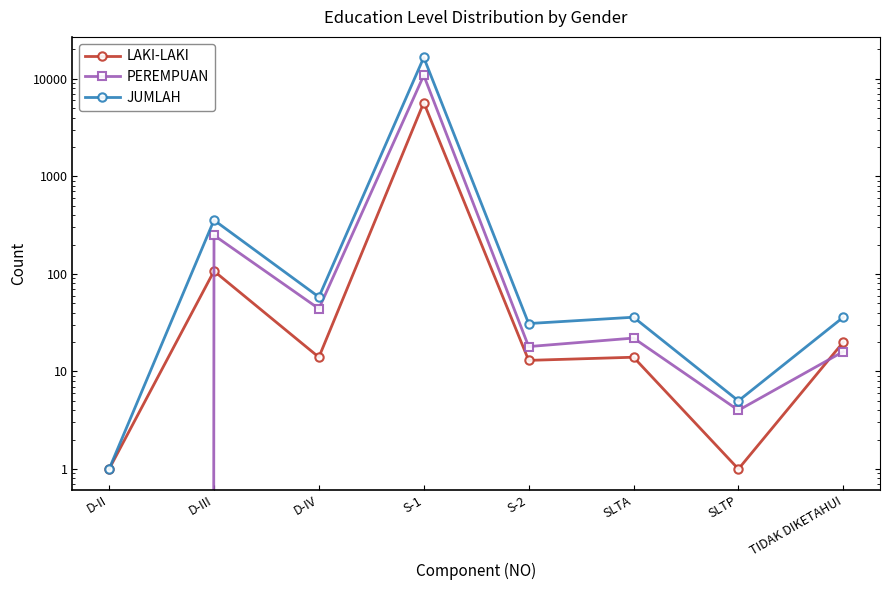

What is the label of the 7th point from the right?

D-III